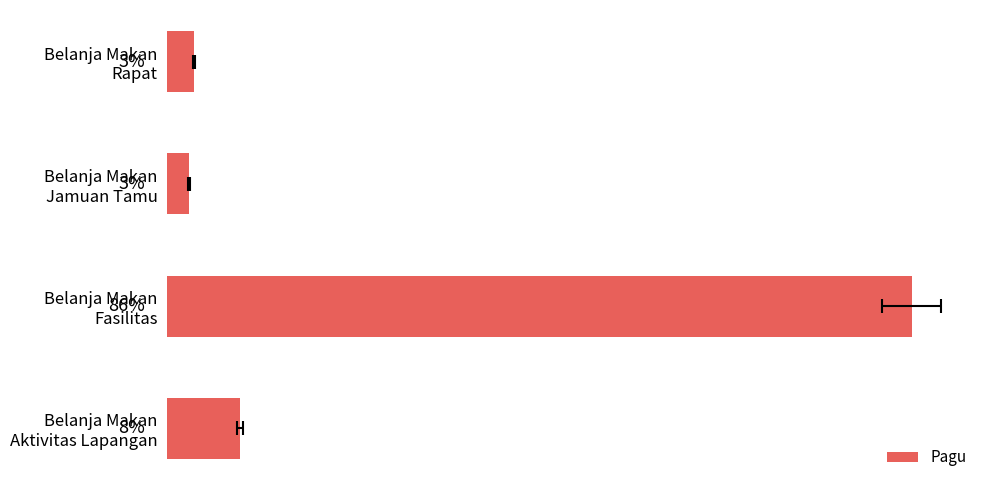

What is the change in value from Belanja Makan Rapat to Belanja Makan Jamuan Tamu?

-6000000